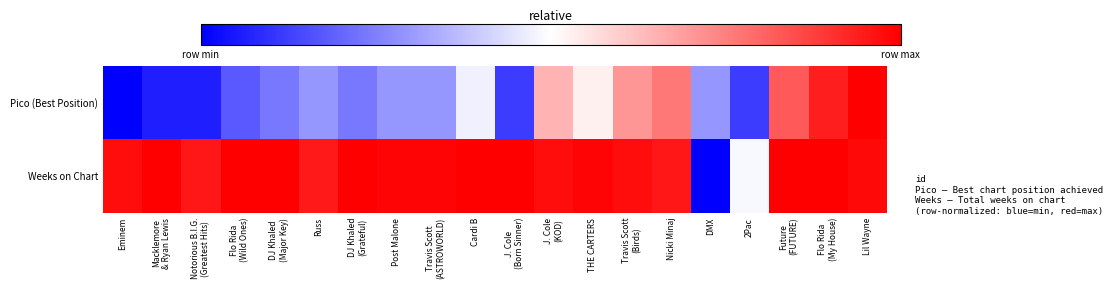

What is the total value across all series at Cardi B?

1.5